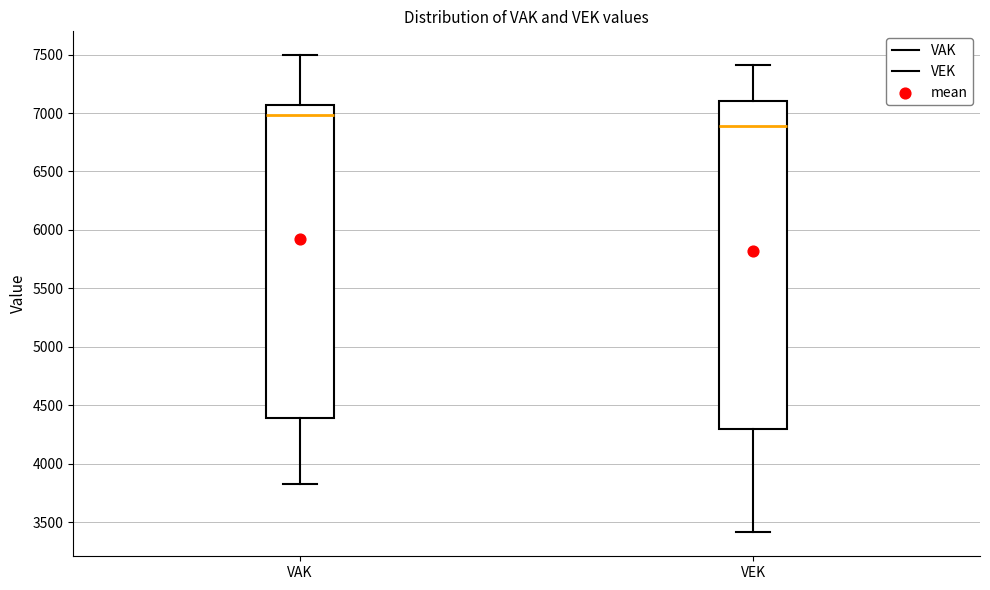

Reading left to right, read every box against the y-axis: the position of its median line, the range the box covers, and the ends of its whiskers. The values are not printed on the chart, so give them approximately, as read against the axis.

VAK: median 7000, box 4400 to 7050, whiskers 3800 to 7500
VEK: median 6900, box 4300 to 7100, whiskers 3400 to 7400